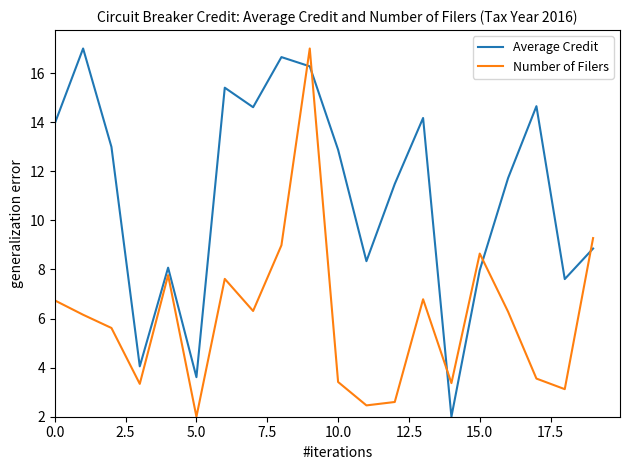

List the series in order of their overall mean, lowest first.

Number of Filers, Average Credit